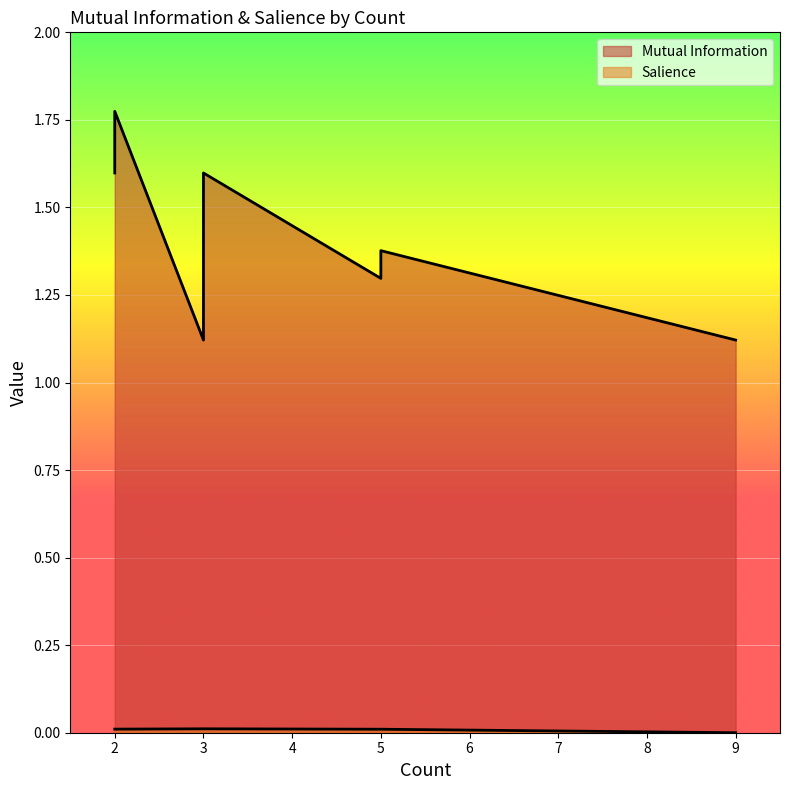

What is the maximum value for Mutual Information?

1.8